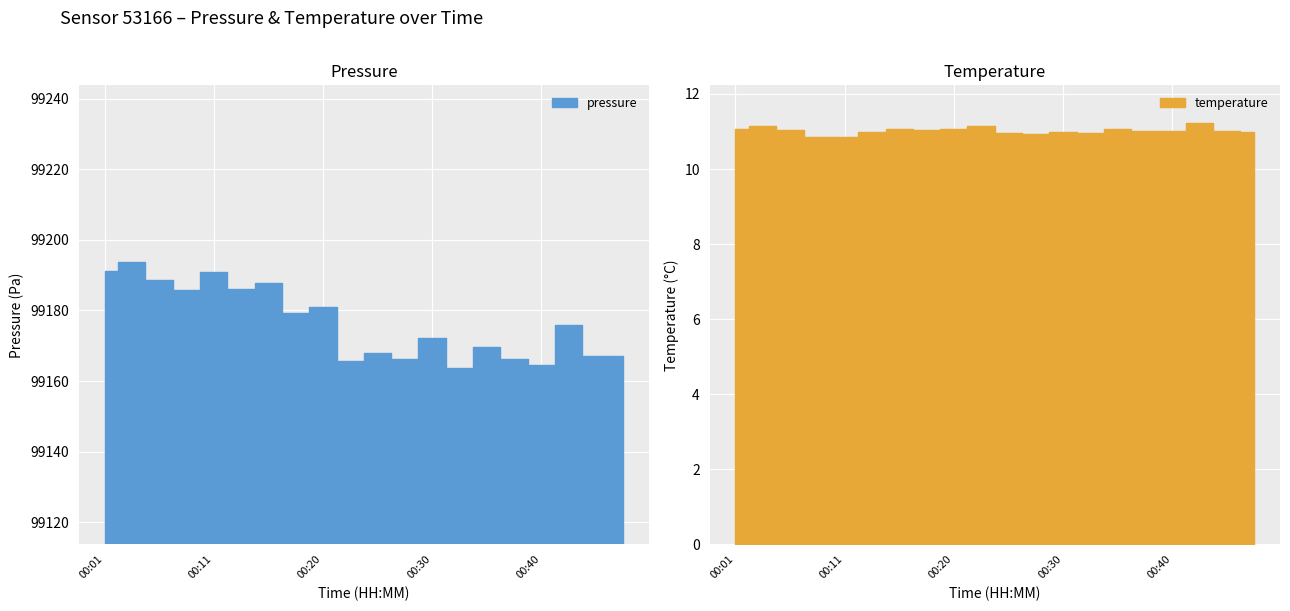

What is the value of the temperature point at the 1st from the left?

11.1